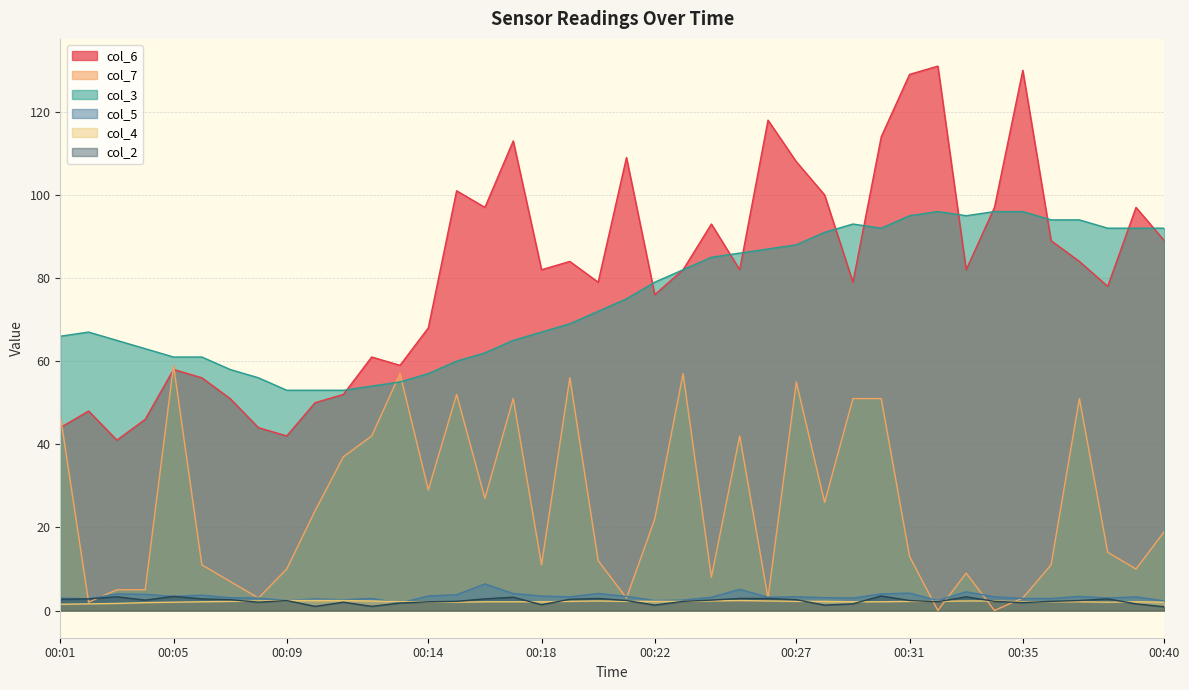

What is the value of the col_4 point at the 29th from the left?

2.1